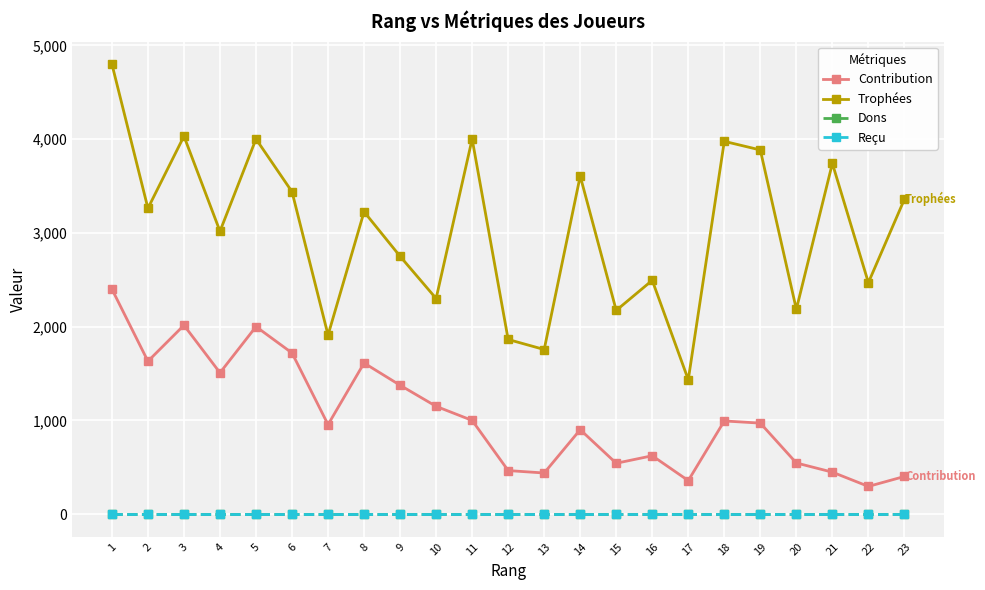

The Trophées series shows 3606 at 14. True or false?

True